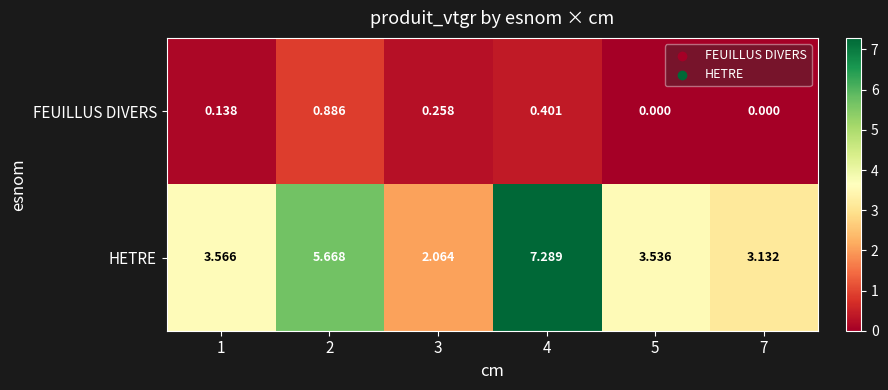

Which series has the largest range (max minus min)?

HETRE